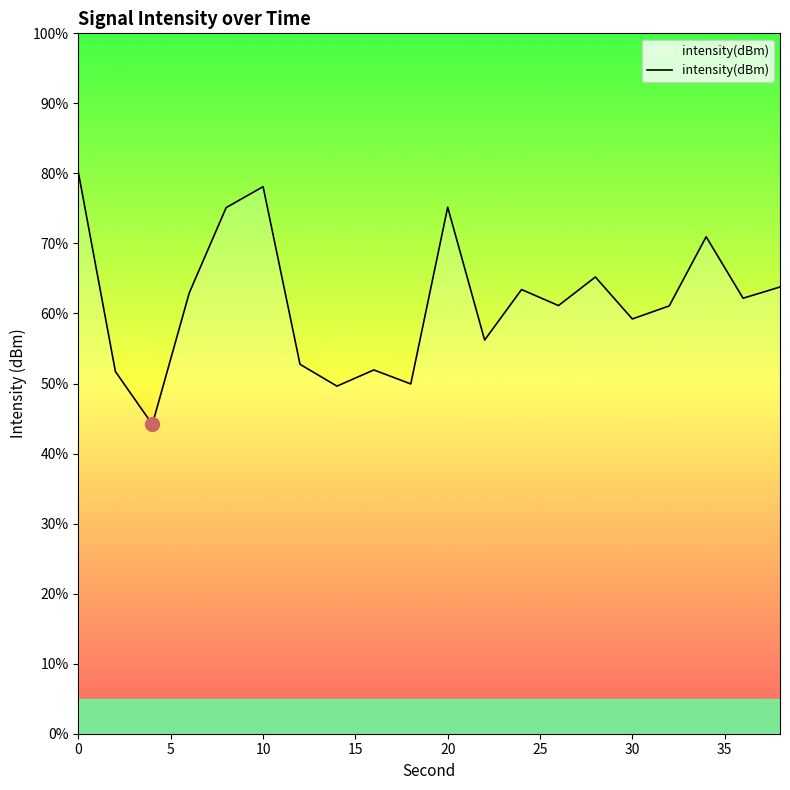

What is the maximum value shown in the chart?

80.0